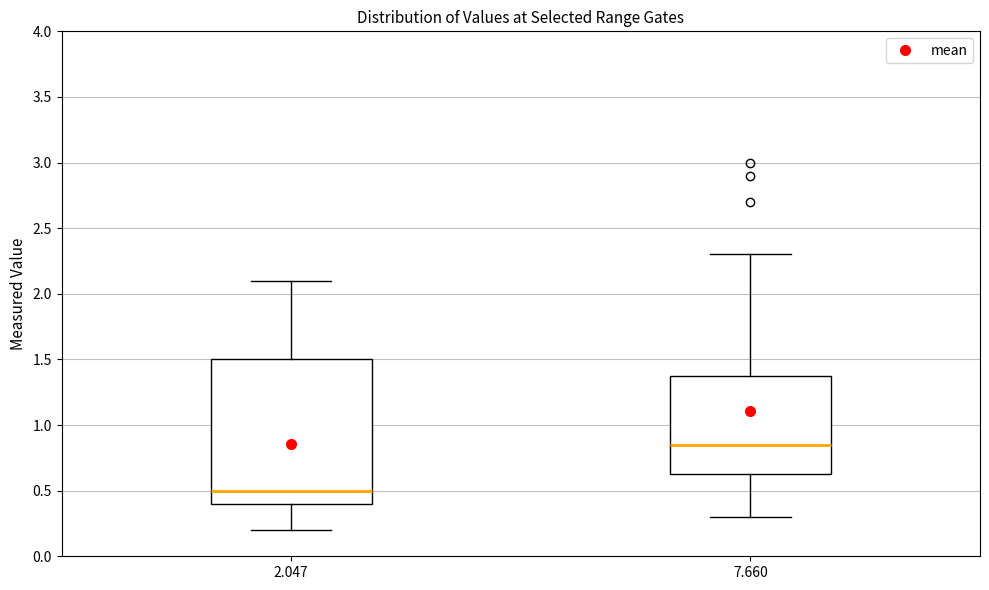

Reading left to right, read every box against the y-axis: the position of its median line, the range the box covers, and the ends of its whiskers. The values are not printed on the chart, so give them approximately, as read against the axis.

2.047: median 0.50, box 0.40 to 1.50, whiskers 0.20 to 2.10
7.660: median 0.85, box 0.65 to 1.40, whiskers 0.30 to 2.30